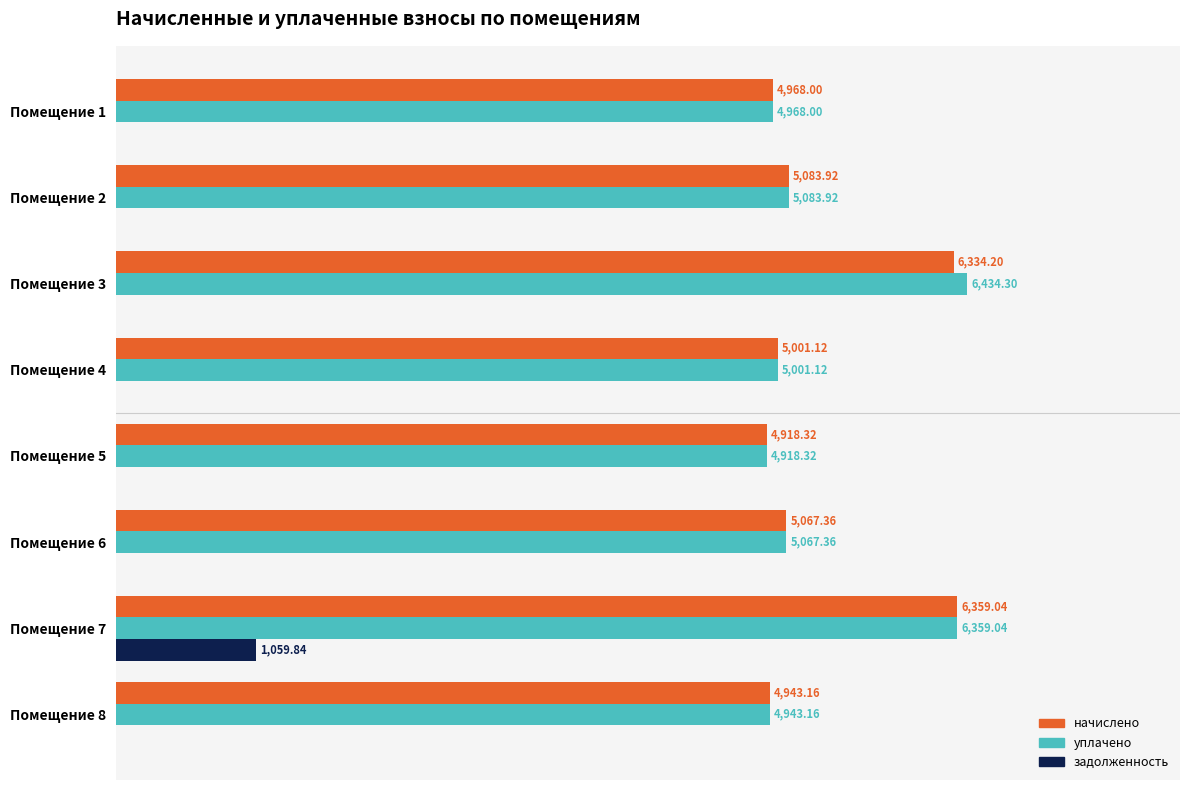

Which series has the largest total across all categories?

уплачено